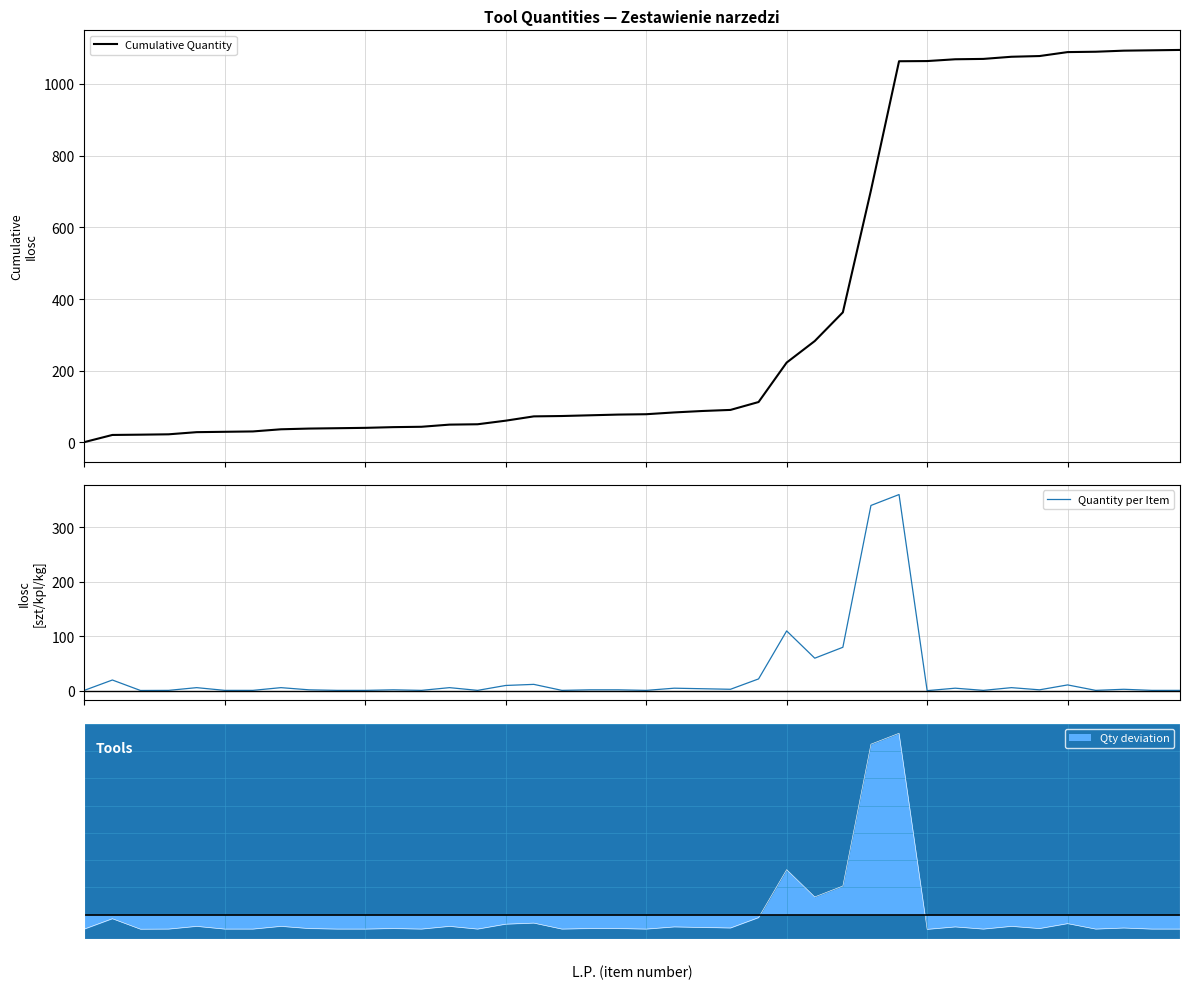

True or false: Quantity per Item and Cumulative Quantity intersect in this chart.

False